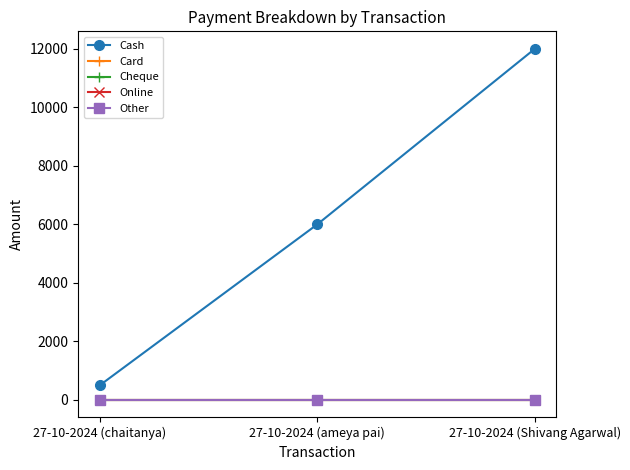

Is this an area chart (filled region under the line)?

No